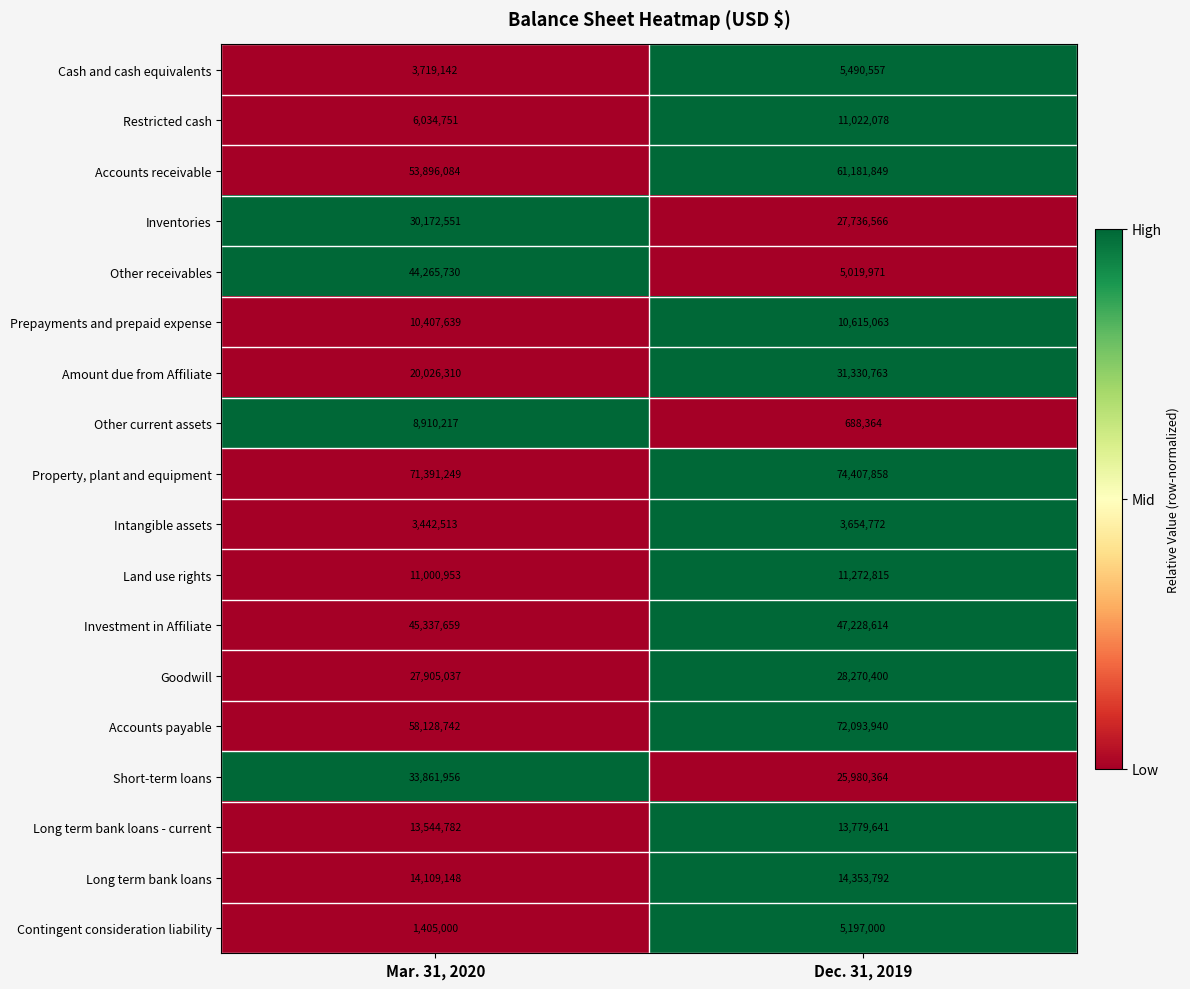

What is the sum of all Contingent consideration liability values?

6602000